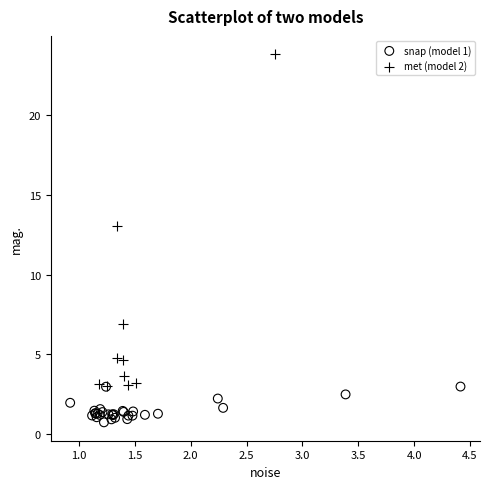

Which series reaches the maximum Y coordinate?

met (model 2)